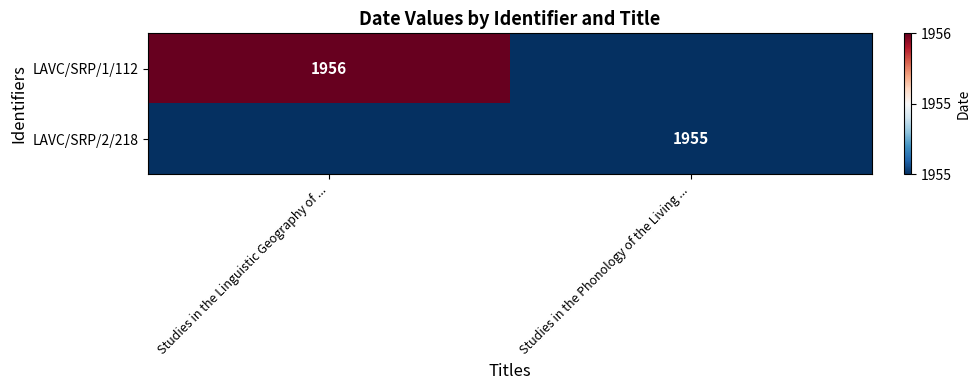

Which label corresponds to the largest value in the chart?

Studies in the Linguistic Geography of ...